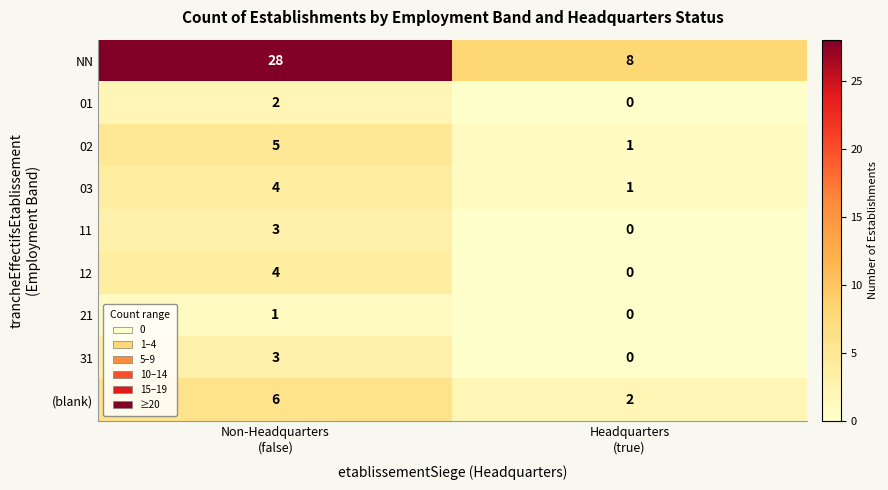

Which series has the largest total across all categories?

NN